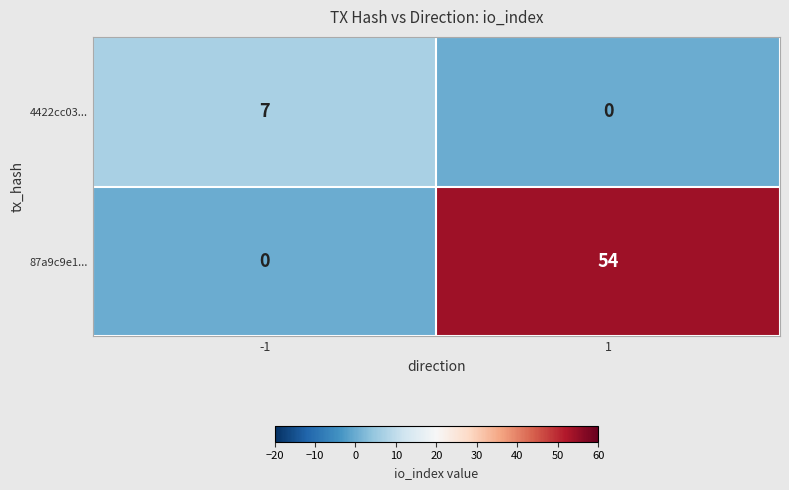

What is the sum of all 87a9c9e1... values?

54